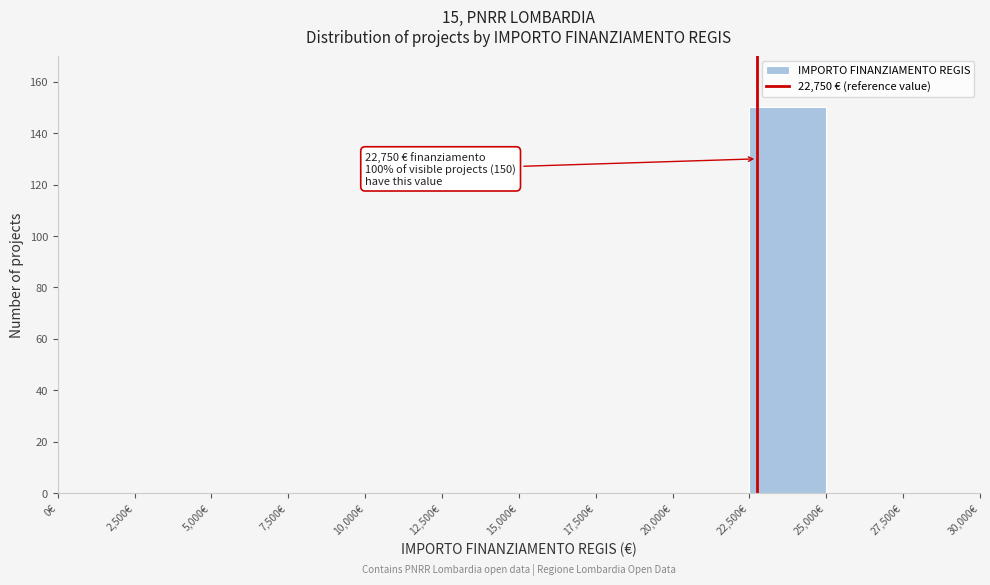

Which range on the x-axis has the tallest bar?

22500 to 25000